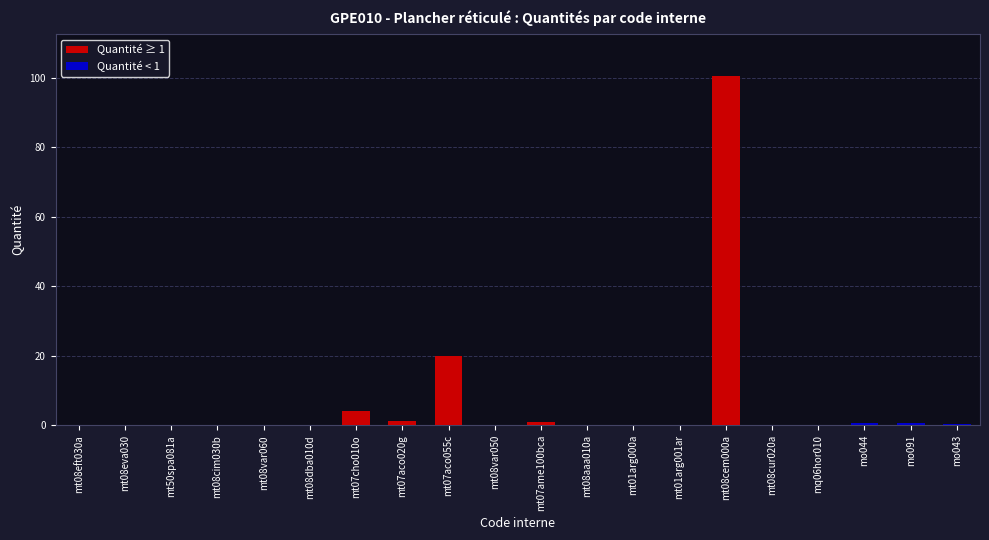

Where is the data nearest to the value 50?

mt07aco055c